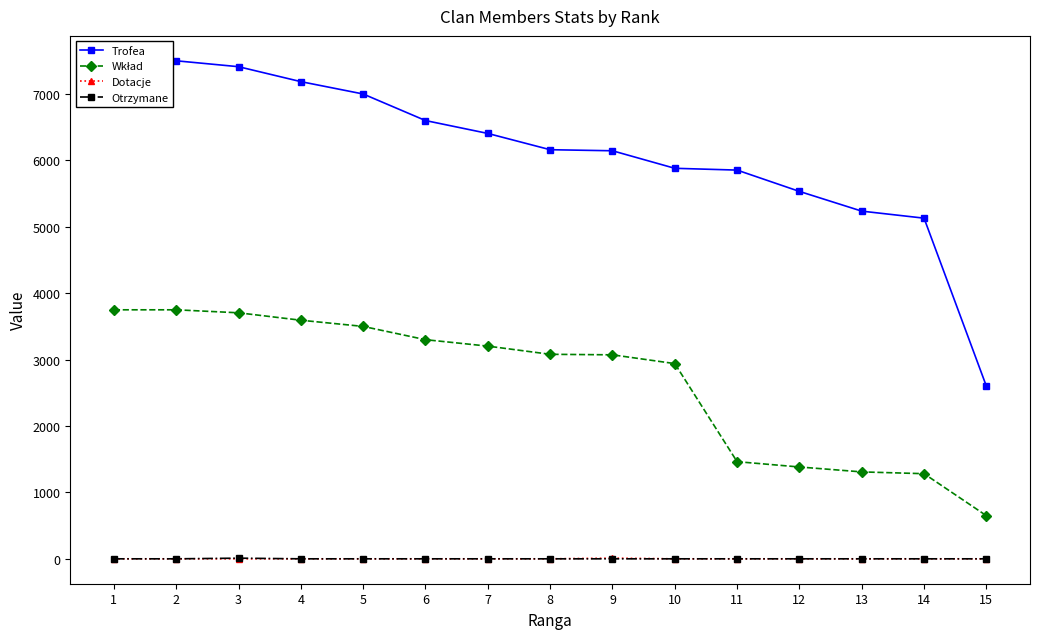

At which category is the sum across all series the highest?

1